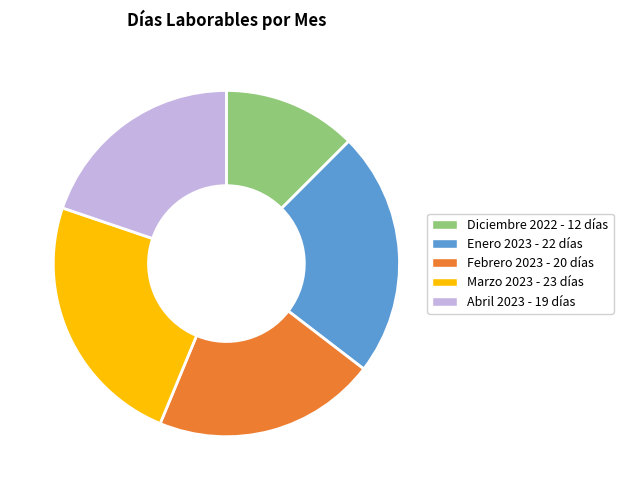

Combined, do Febrero 2023 and Marzo 2023 account for over 50%?

No